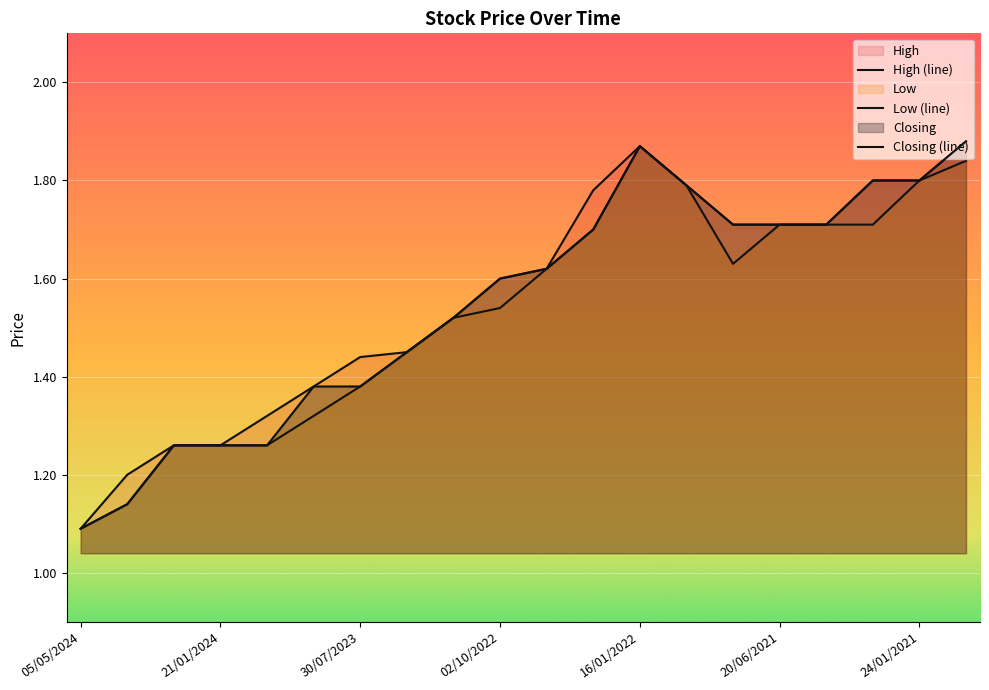

What is the difference between the maximum and minimum values in the High (line) series?

0.8